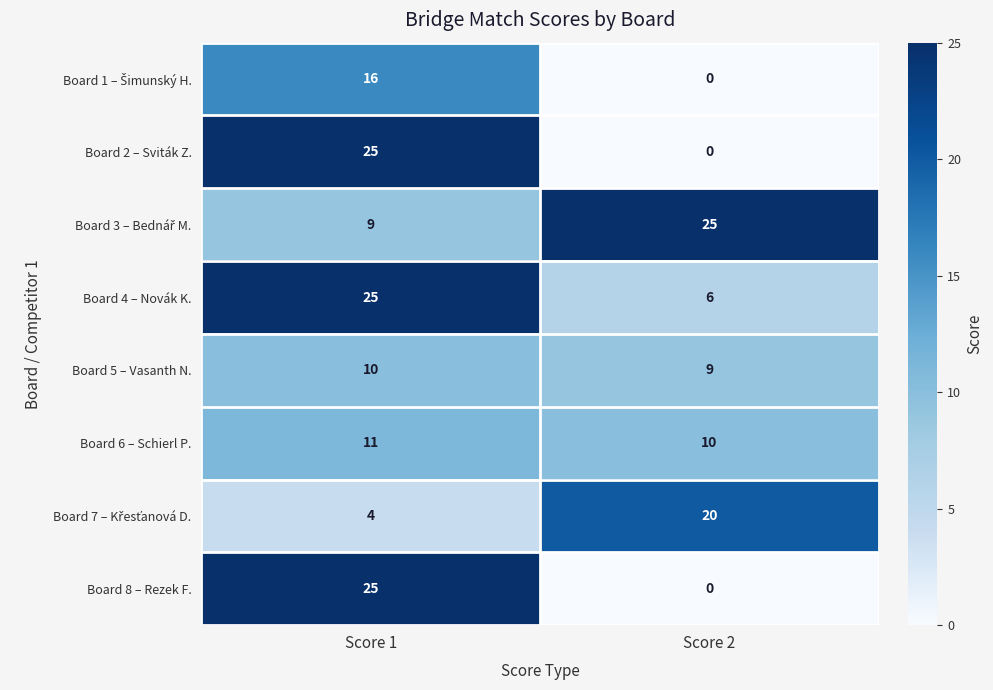

At which category is the sum across all series the highest?

Score 1